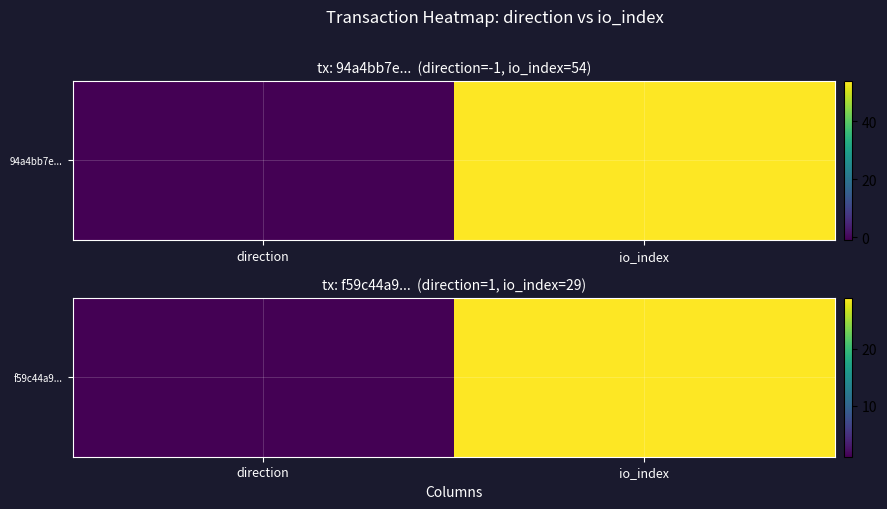

What is the average value?

15